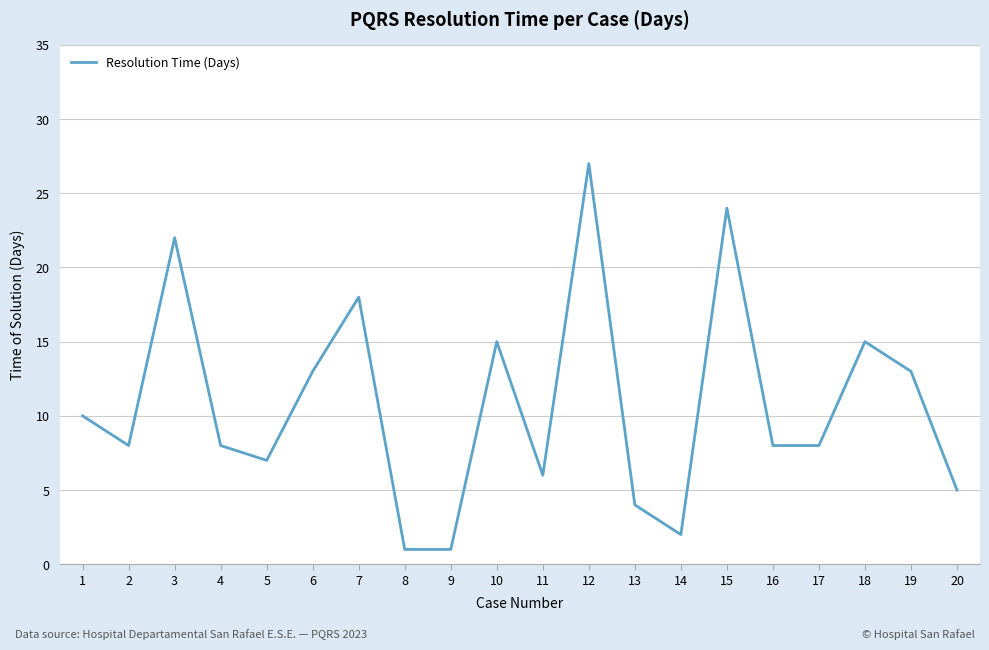

The value at 5 is 7. True or false?

True